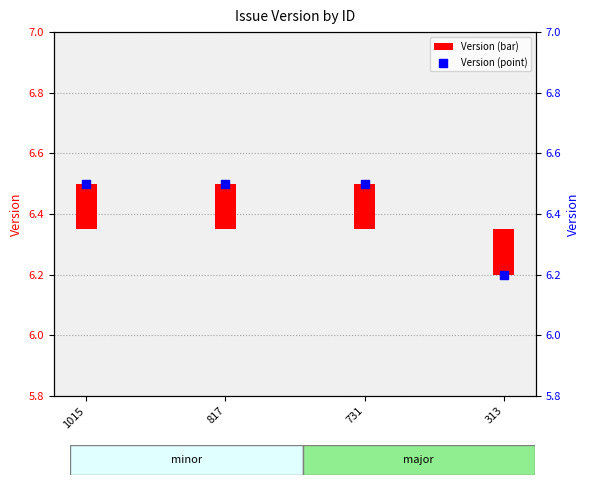

What are all the series names shown in the legend?

Version (bar), Version (point)